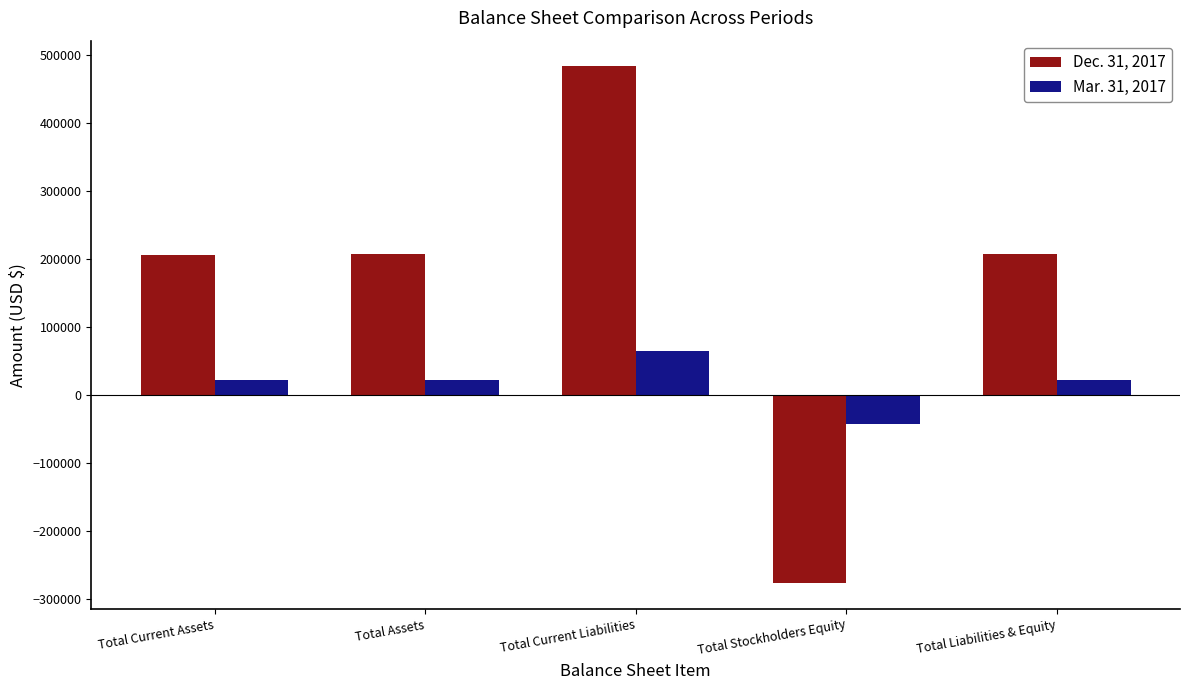

True or false: Dec. 31, 2017 has a value of 642629 at Total Current Liabilities.

False